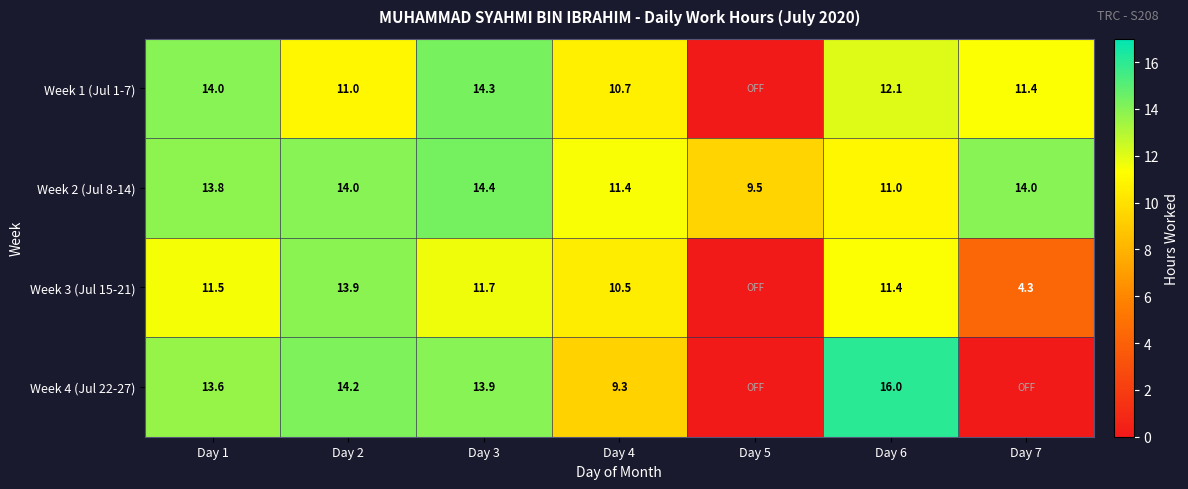

At which category does the chart reach its peak across all series?

Day 6